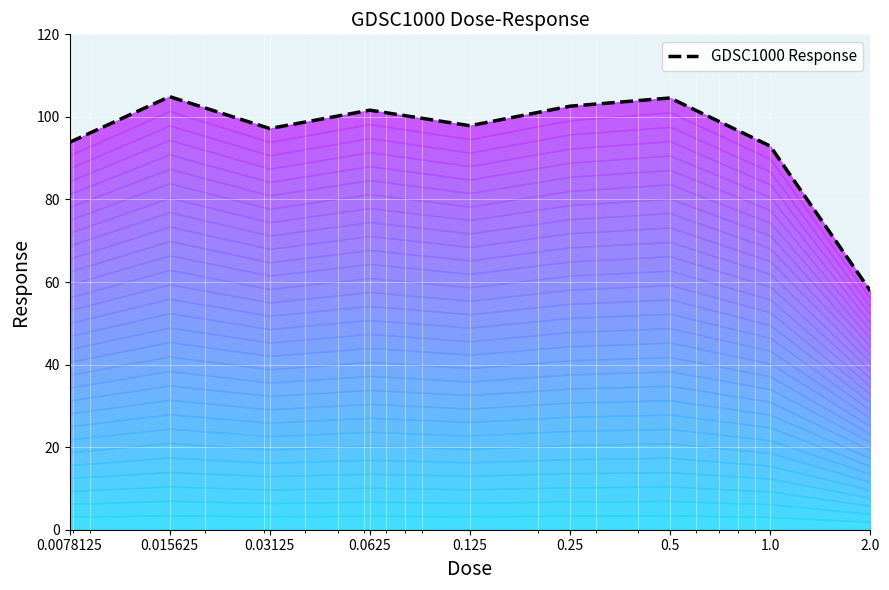

List the labels in order of value, smallest first.

2.0, 1.0, 0.0078125, 0.03125, 0.125, 0.0625, 0.25, 0.5, 0.015625